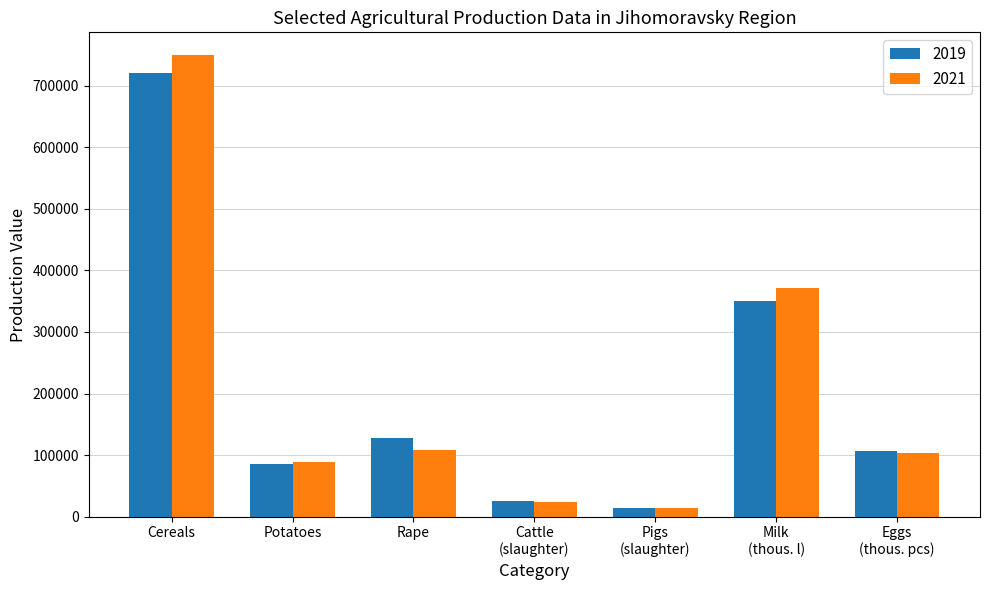

How many groups of bars are there?

7